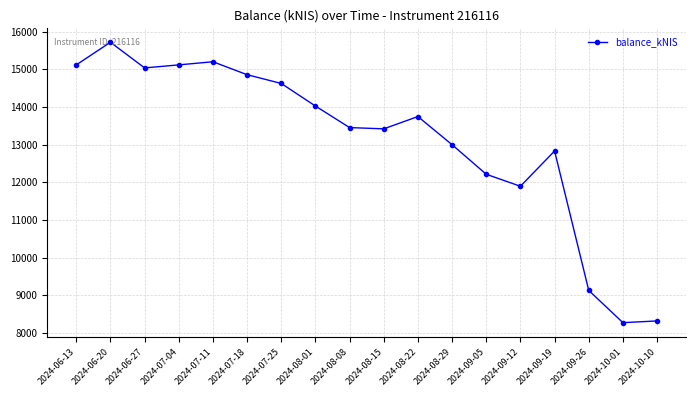

Where is the first local minimum?

2024-06-27